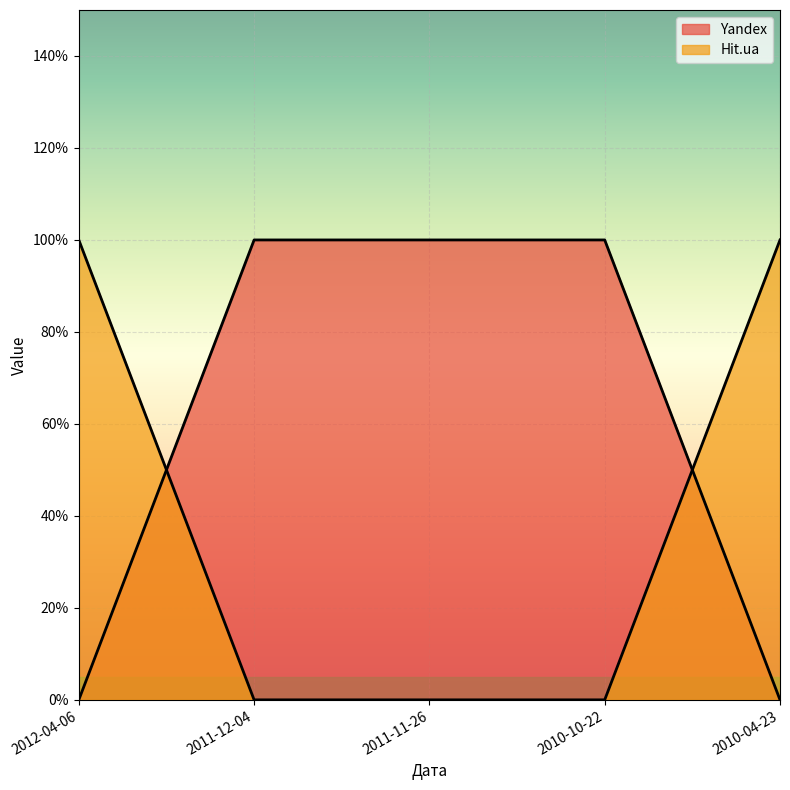

How many Hit.ua values are between 0 and 1?

5